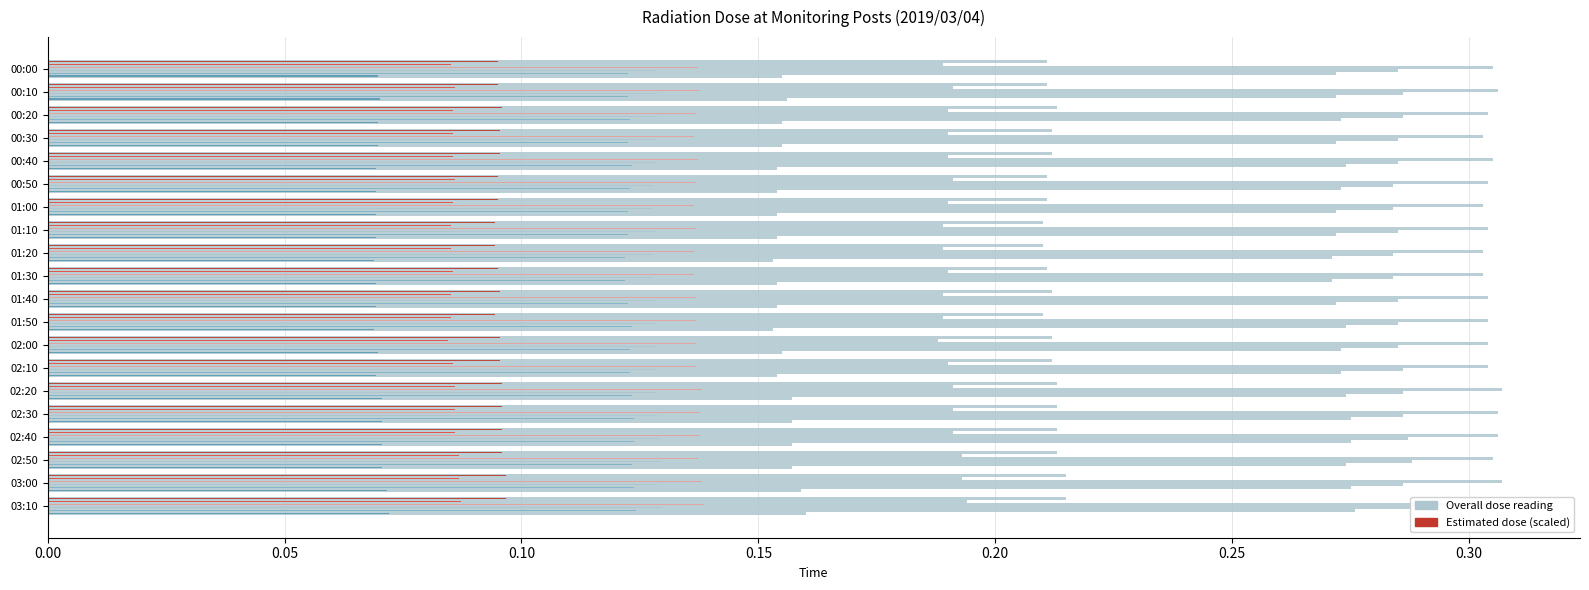

The MP-5(microSv/h) series shows 0.3 at 00:40. True or false?

True